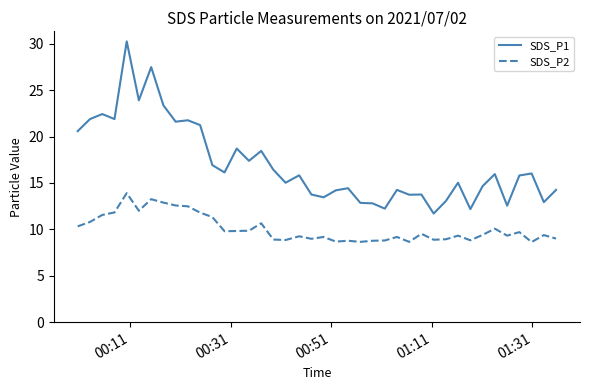

How many lines are shown in the chart?

2